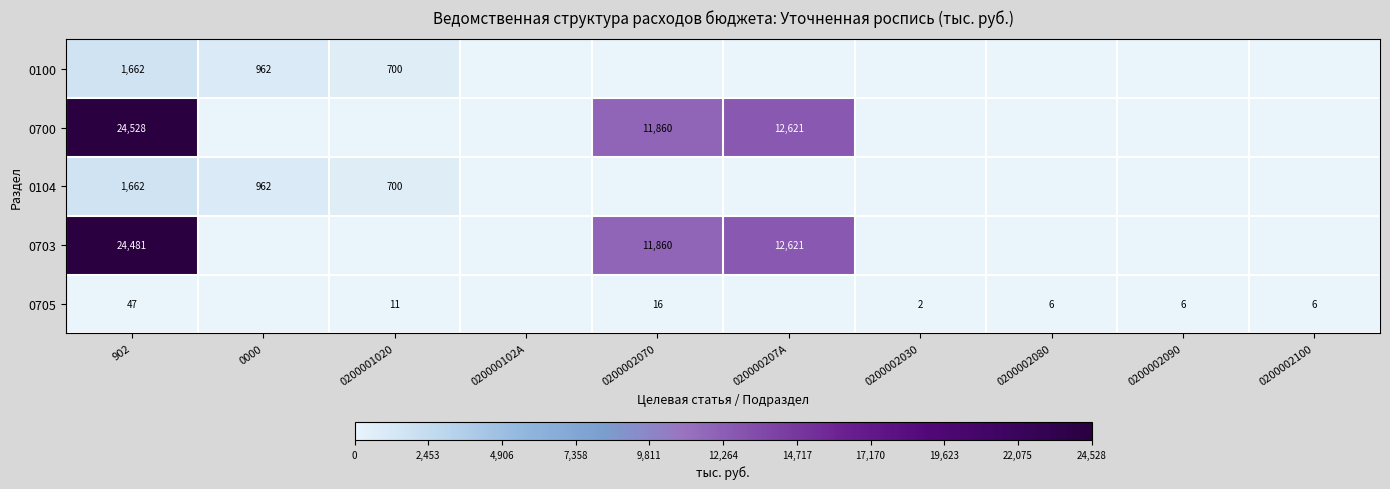

At which category is the sum across all series the highest?

902